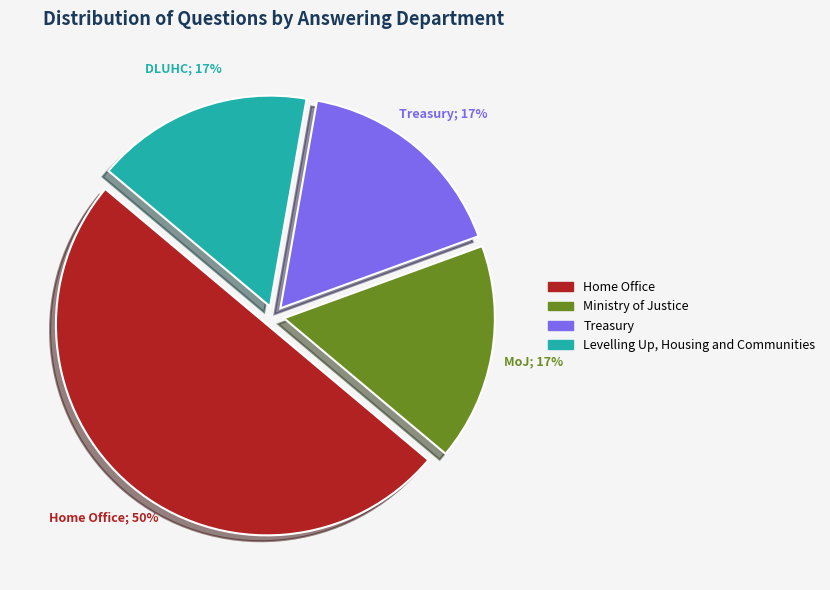

The Ministry of Justice slice represents 3% of the pie. True or false?

False